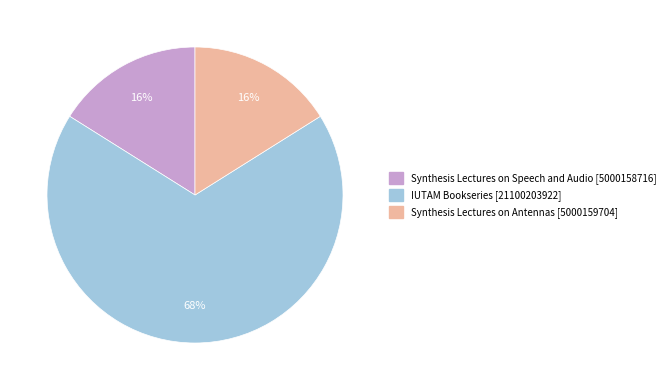

Which slice represents more than half of the pie?

IUTAM Bookseries